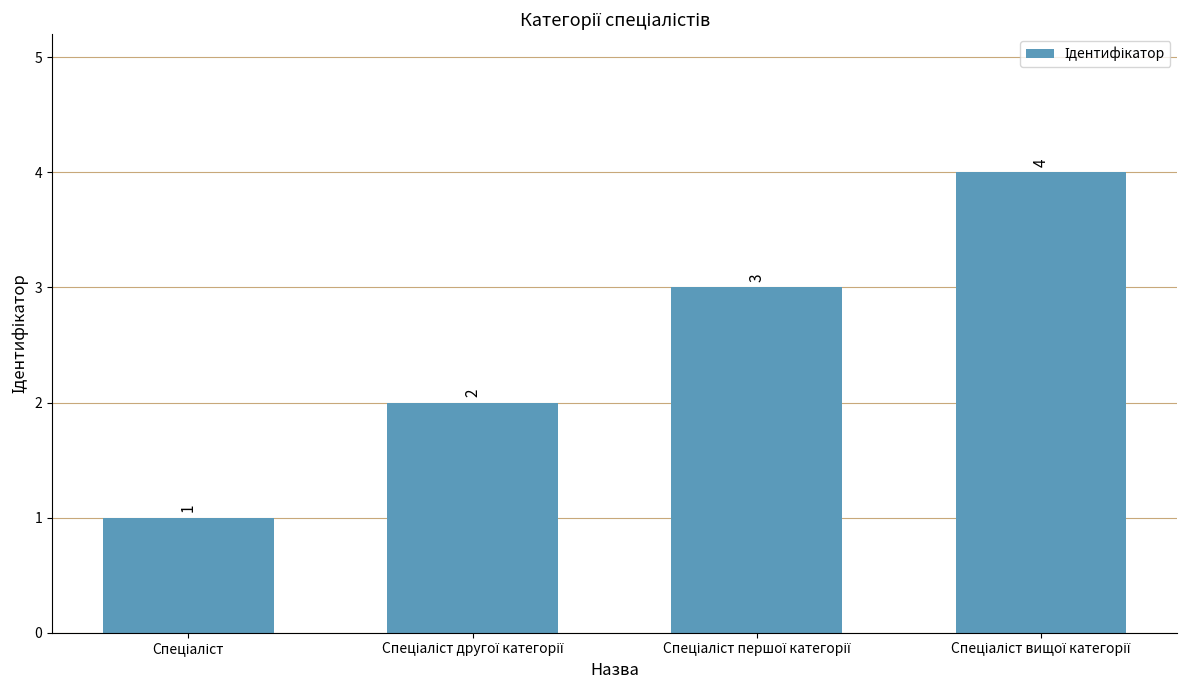

Reading left to right, list all the values displayed in this chart.

1	2	3	4